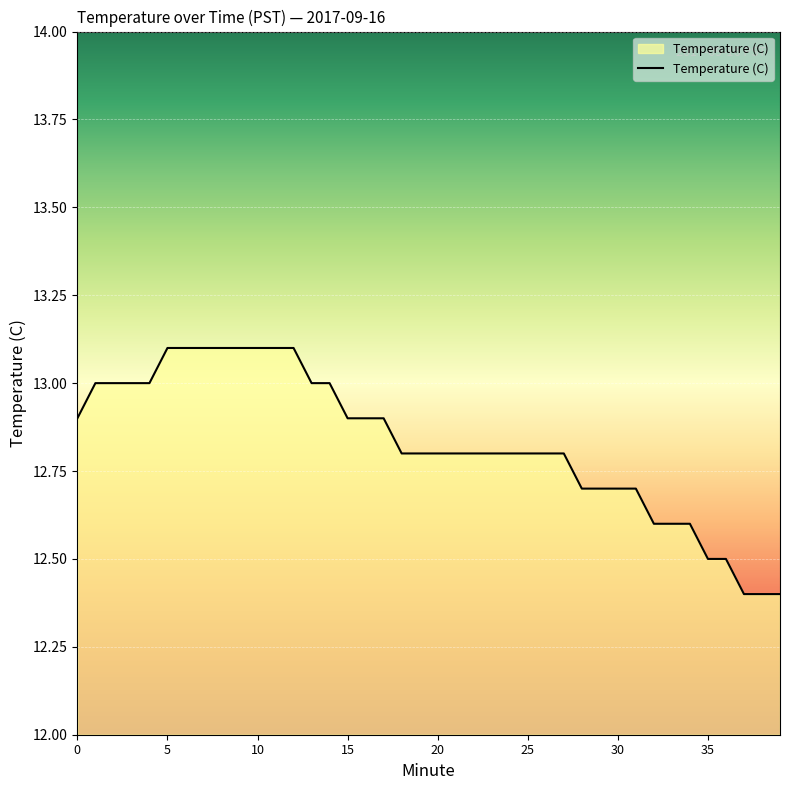

What is the difference between the maximum and minimum values?

0.7